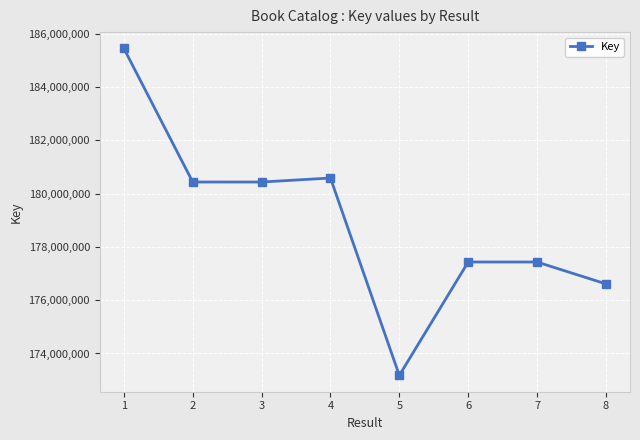

How many distinct data groups are displayed?

1